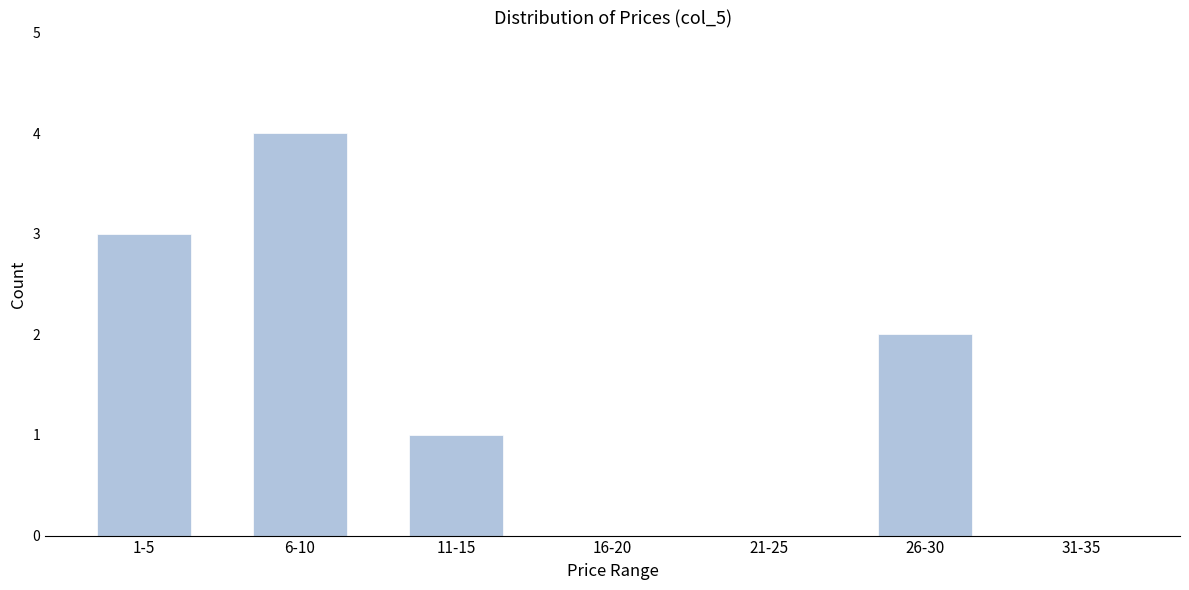

Reading left to right, list all the values displayed in this chart.

1-5=3	6-10=4	11-15=1	16-20=0	21-25=0	26-30=2	31-35=0